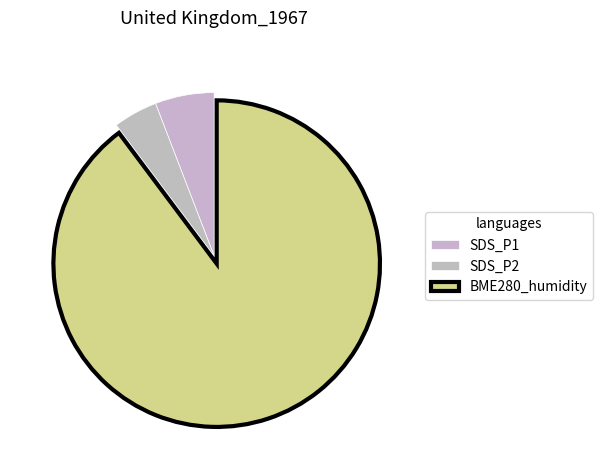

Is there a majority slice in this chart?

Yes